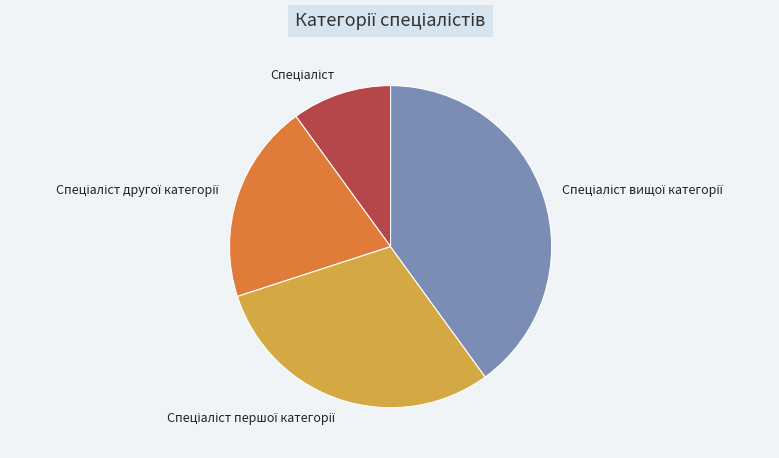

Is there a majority slice in this chart?

No